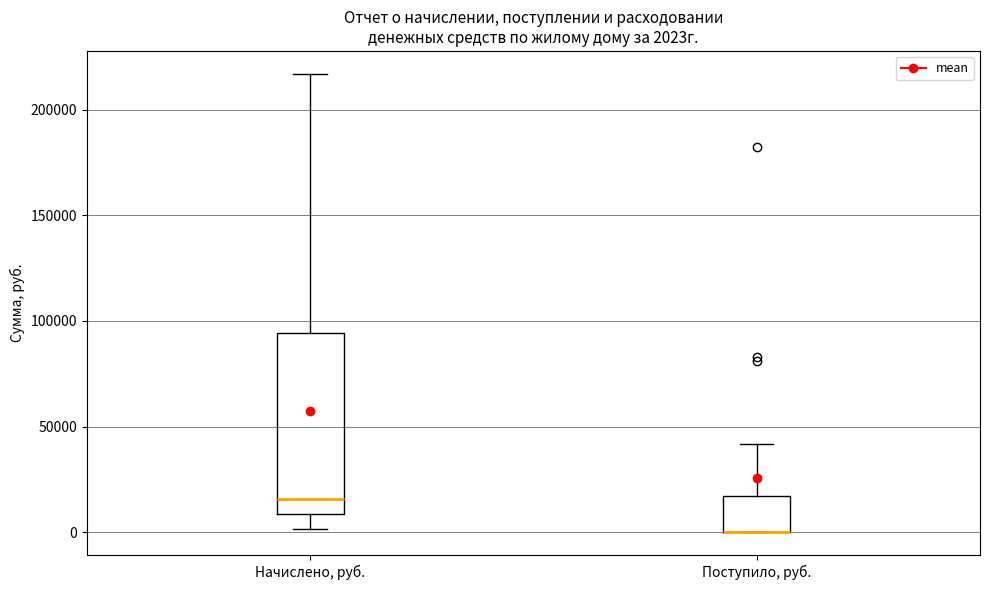

Which box is the tallest, from its lower edge to its upper edge?

Начислено, руб.